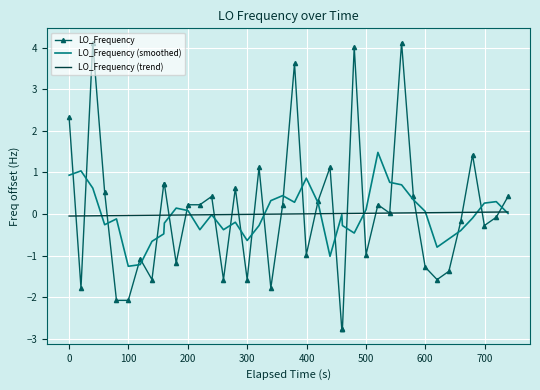

Rank the series by their maximum value, from lowest to highest.

LO_Frequency (trend), LO_Frequency (smoothed), LO_Frequency